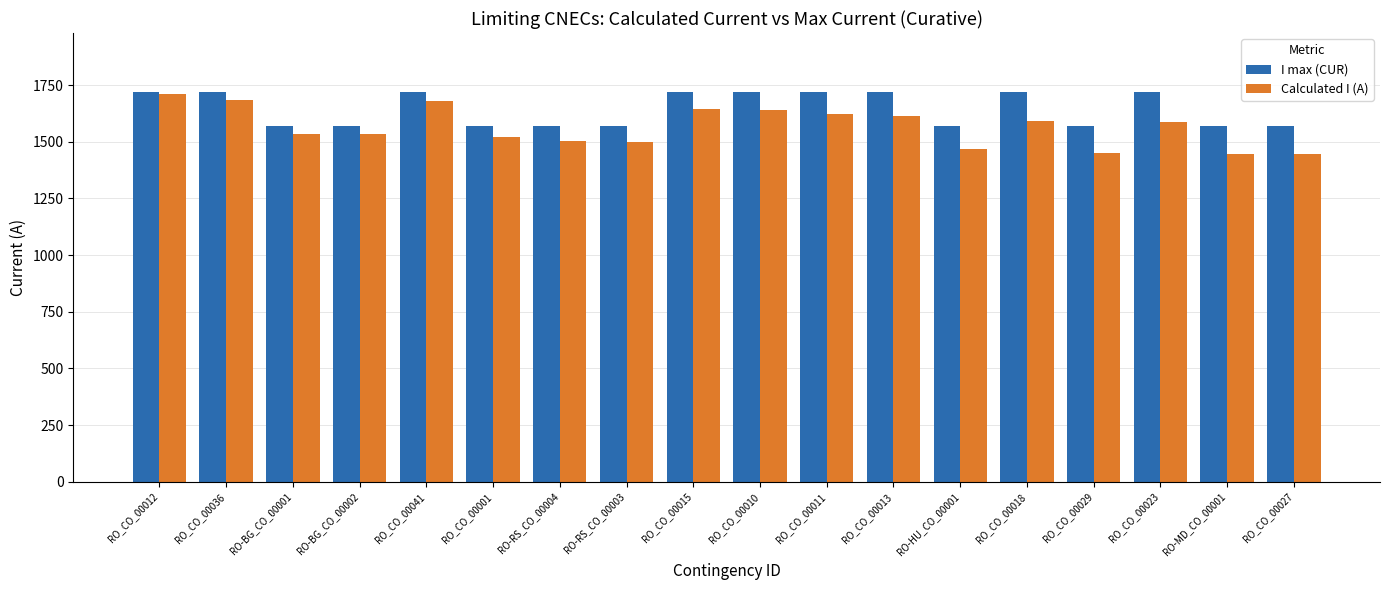

What position from the right is RO_CO_00036?

17